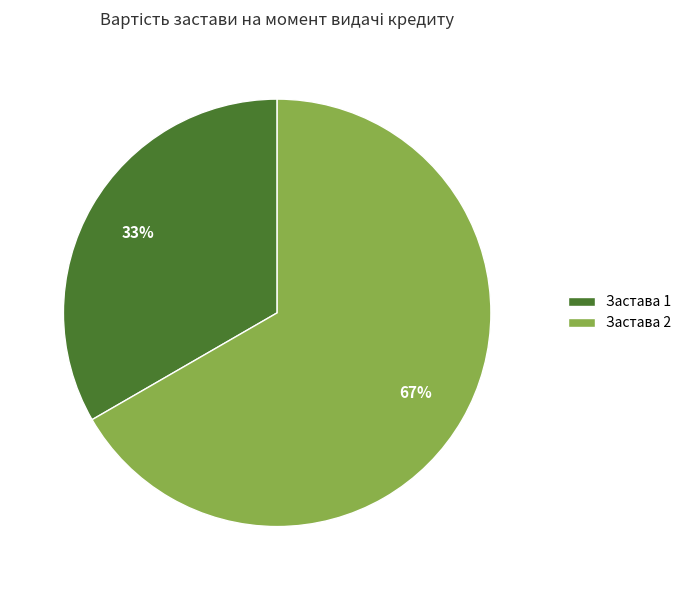

To the nearest percent, what portion does Застава 2 represent?

67%